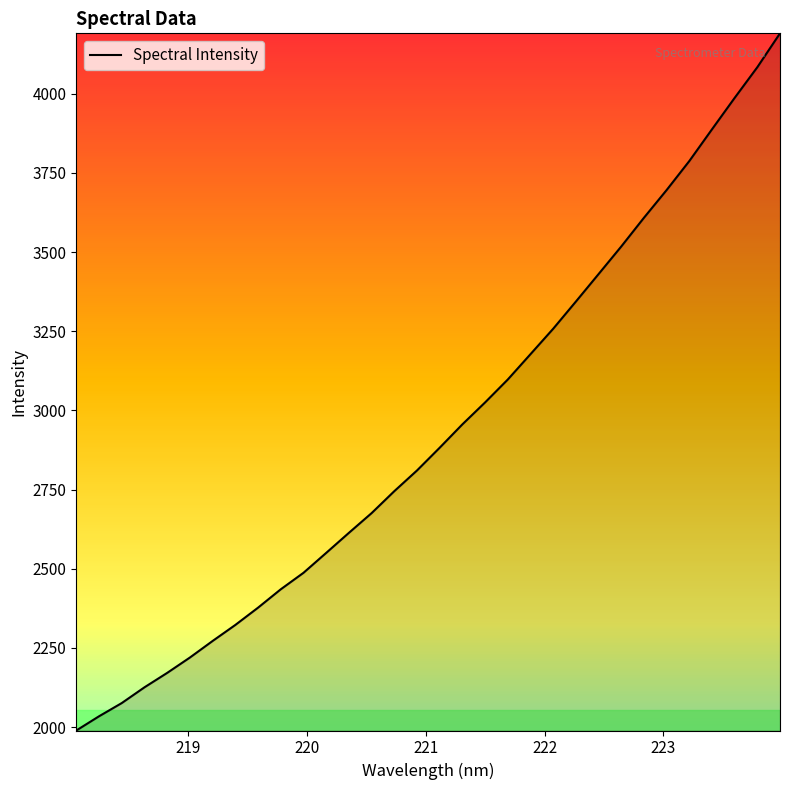

What is the difference between the maximum and minimum values?

2201.1